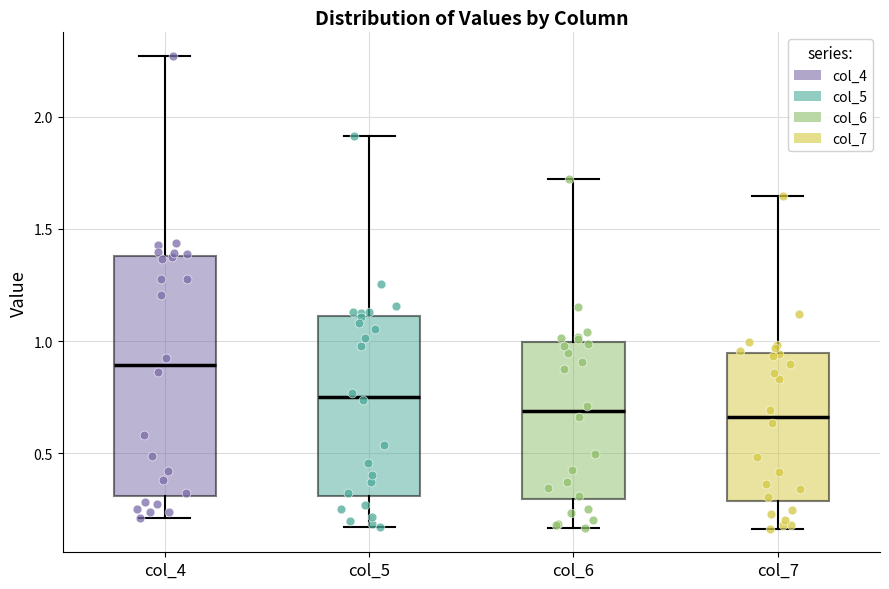

Reading left to right, read every box against the y-axis: the position of its median line, the range the box covers, and the ends of its whiskers. The values are not printed on the chart, so give them approximately, as read against the axis.

col_4: median 0.90, box 0.30 to 1.40, whiskers 0.20 to 2.25
col_5: median 0.75, box 0.30 to 1.10, whiskers 0.15 to 1.90
col_6: median 0.70, box 0.30 to 1.00, whiskers 0.15 to 1.70
col_7: median 0.65, box 0.30 to 0.95, whiskers 0.15 to 1.65